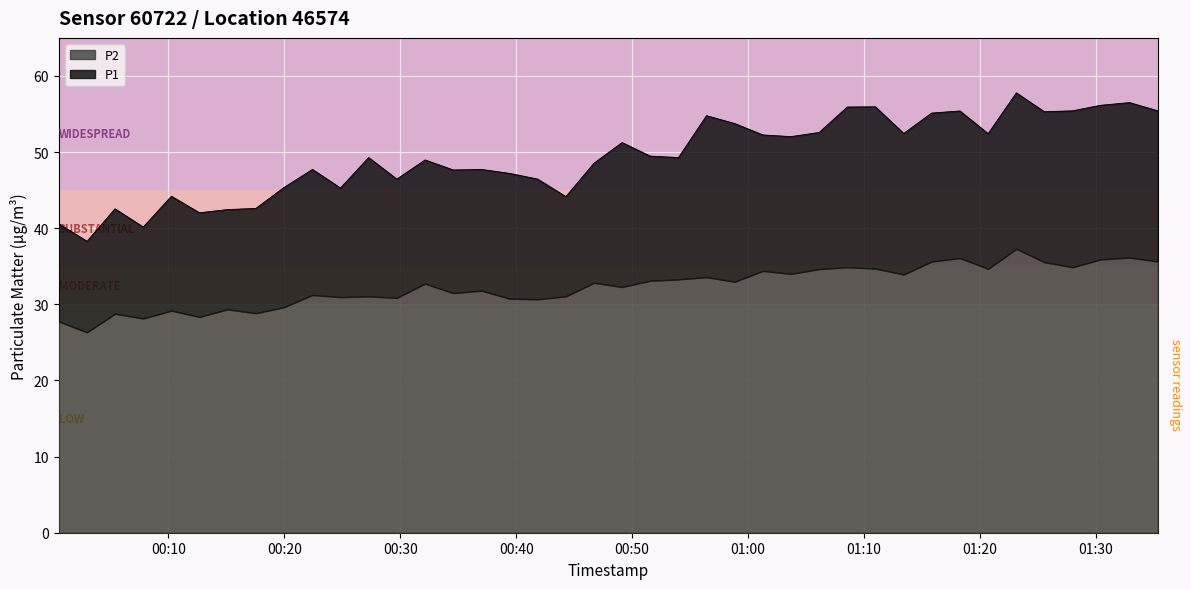

What is the label of the 24th point from the left?

2024-03-22T00:56:25